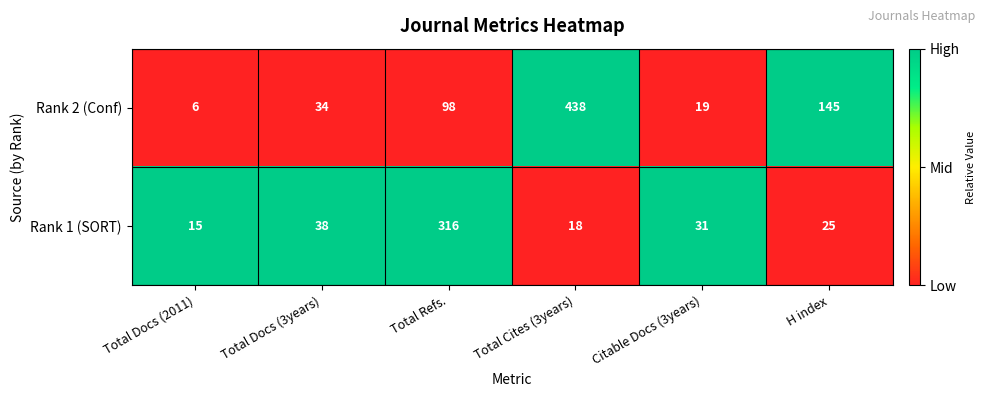

At which label does Rank 1 (SORT) first exceed 31?

Total Docs (3years)